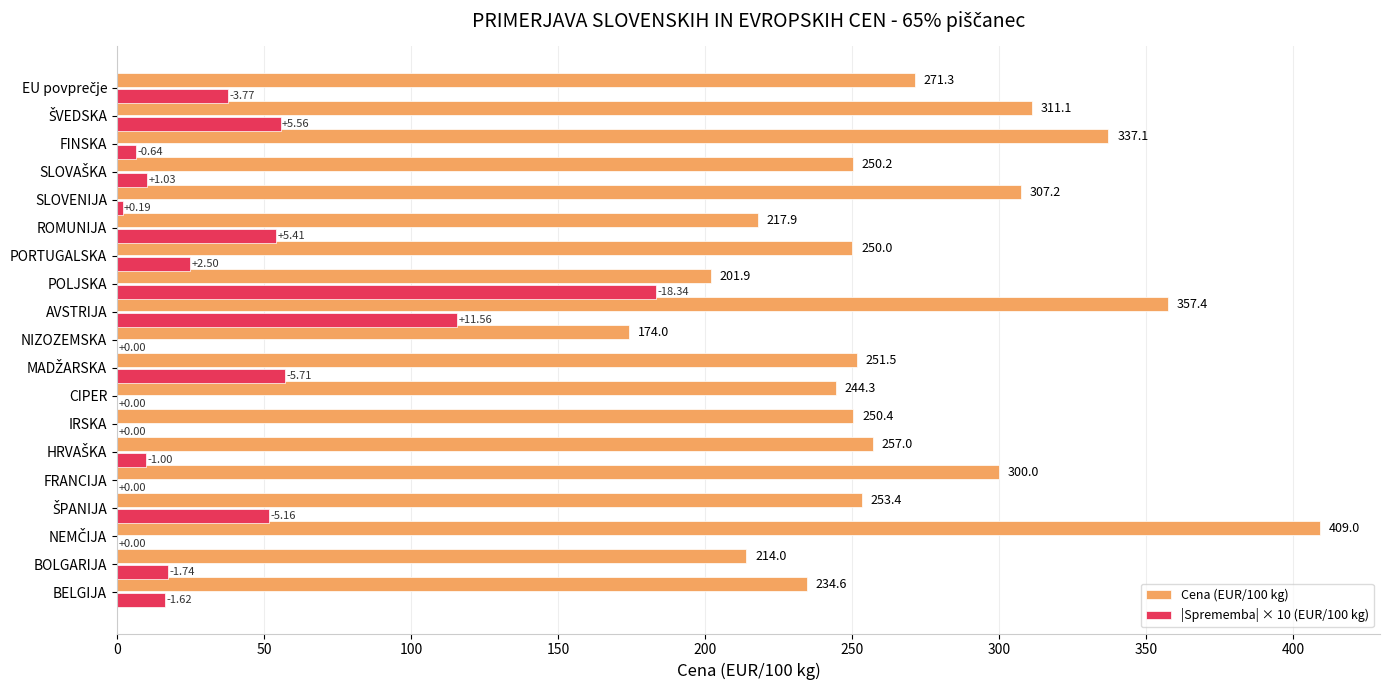

Between BOLGARIJA and POLJSKA, which series saw the biggest shift?

|Sprememba| × 10 (EUR/100 kg)